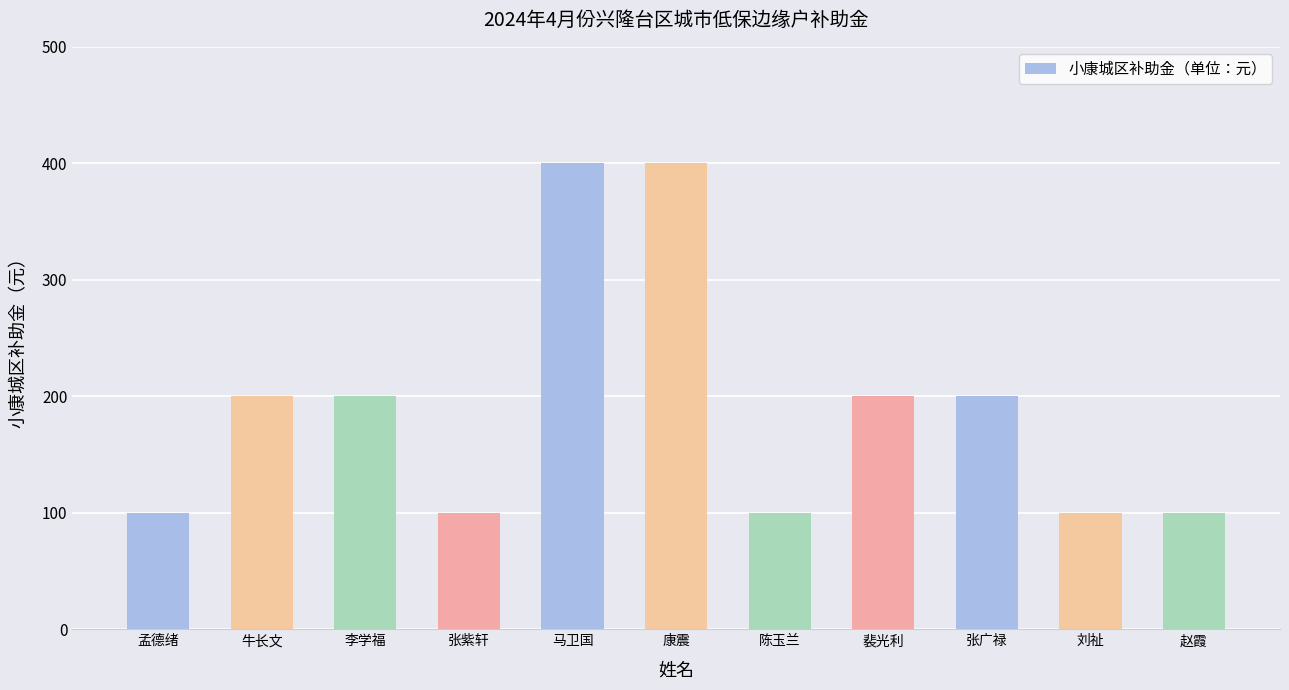

What is the value of the 3rd bar from the left?

200